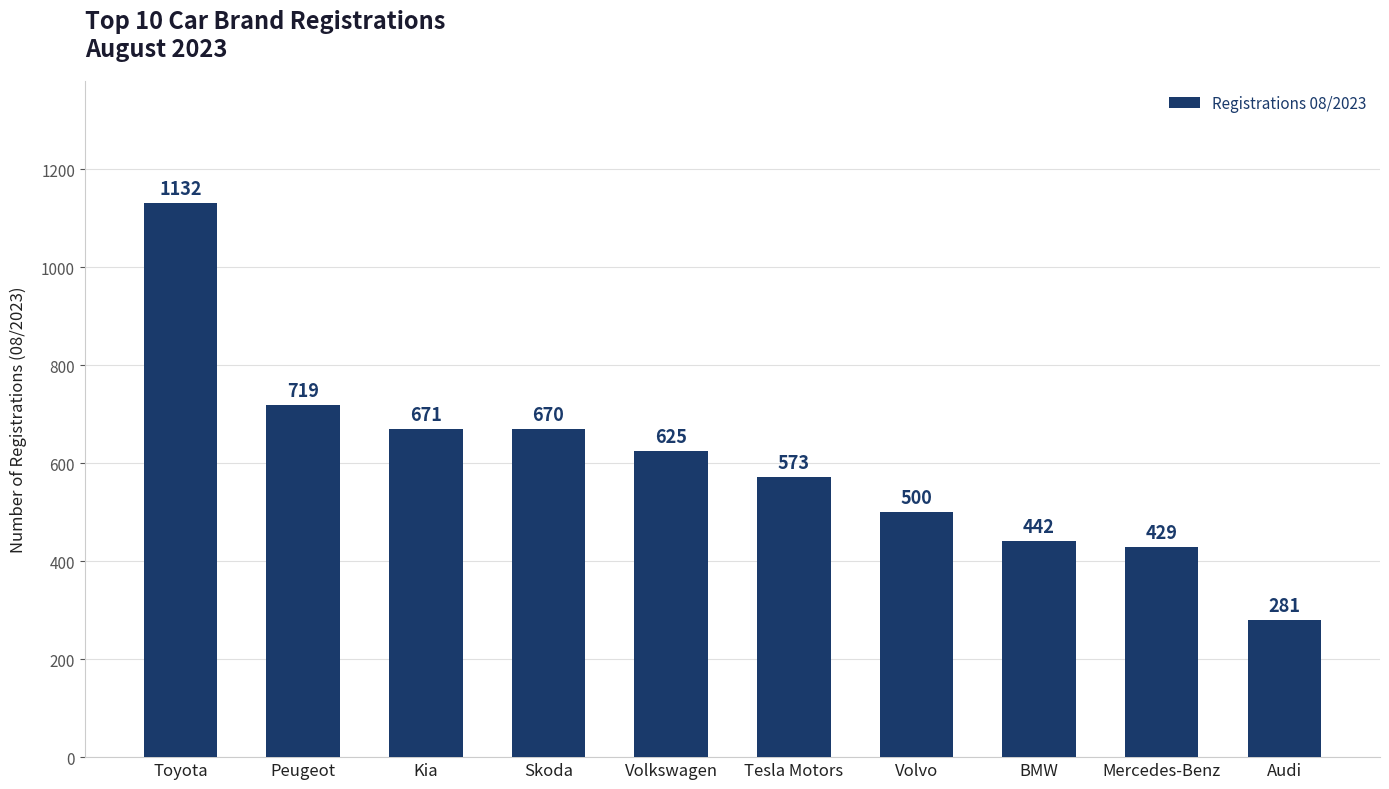

List the labels in order of value, smallest first.

Audi, Mercedes-Benz, BMW, Volvo, Tesla Motors, Volkswagen, Skoda, Kia, Peugeot, Toyota